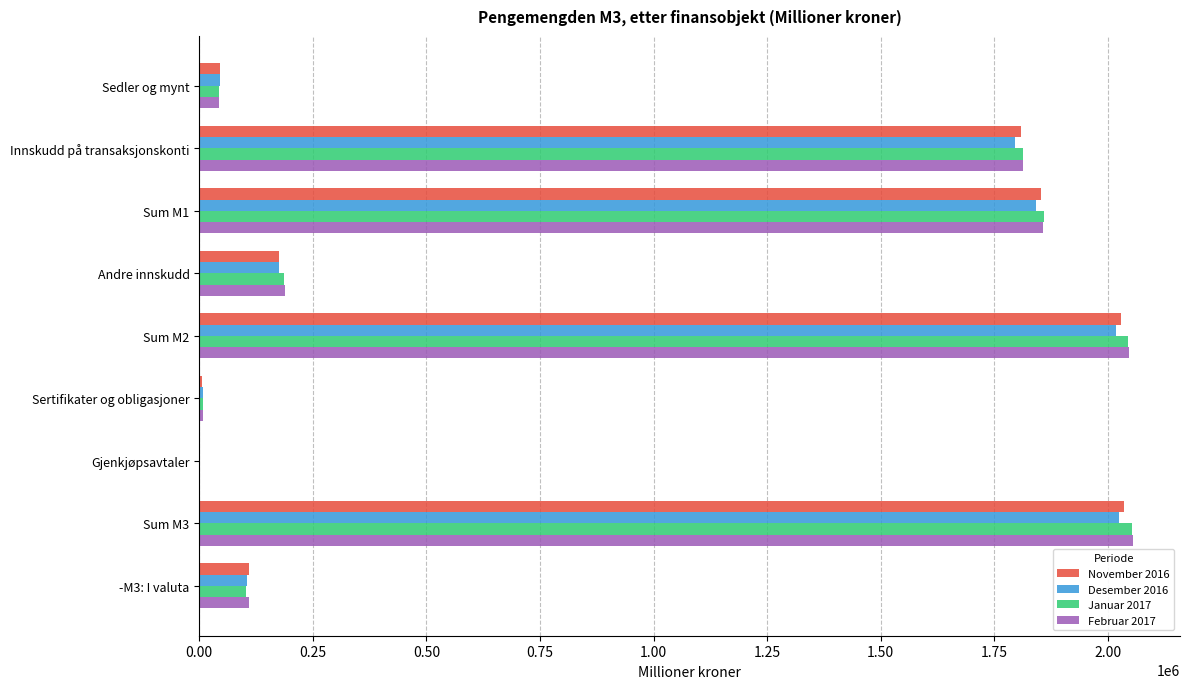

Is the value of Desember 2016 at Sertifikater og obligasjoner greater than the value of Februar 2017 at Sum M2?

No